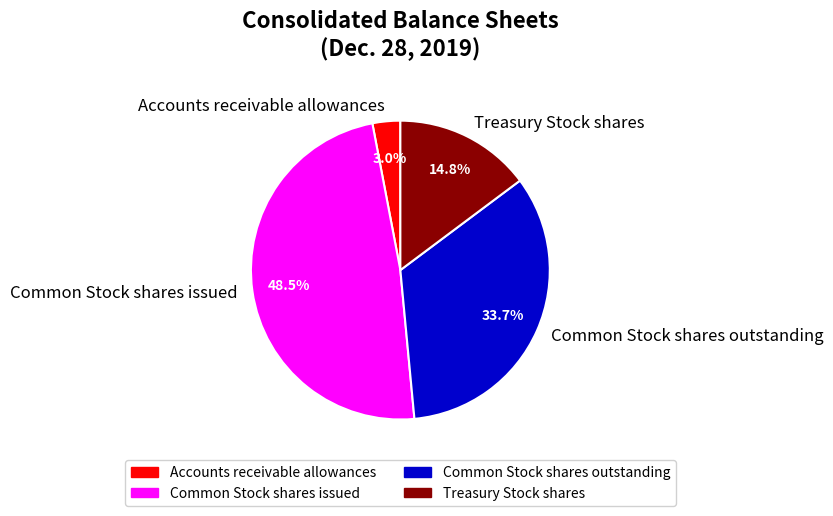

What is the ratio of the value at Common Stock shares outstanding to the value at Accounts receivable allowances?

11.2